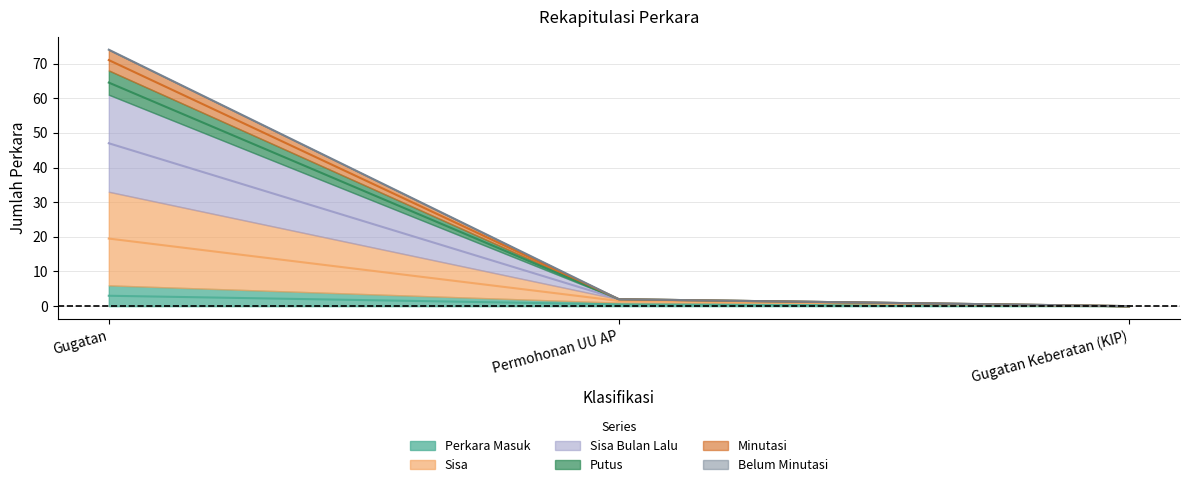

Rank the categories by Sisa value from lowest to highest.

Gugatan Keberatan (KIP), Permohonan UU AP, Gugatan